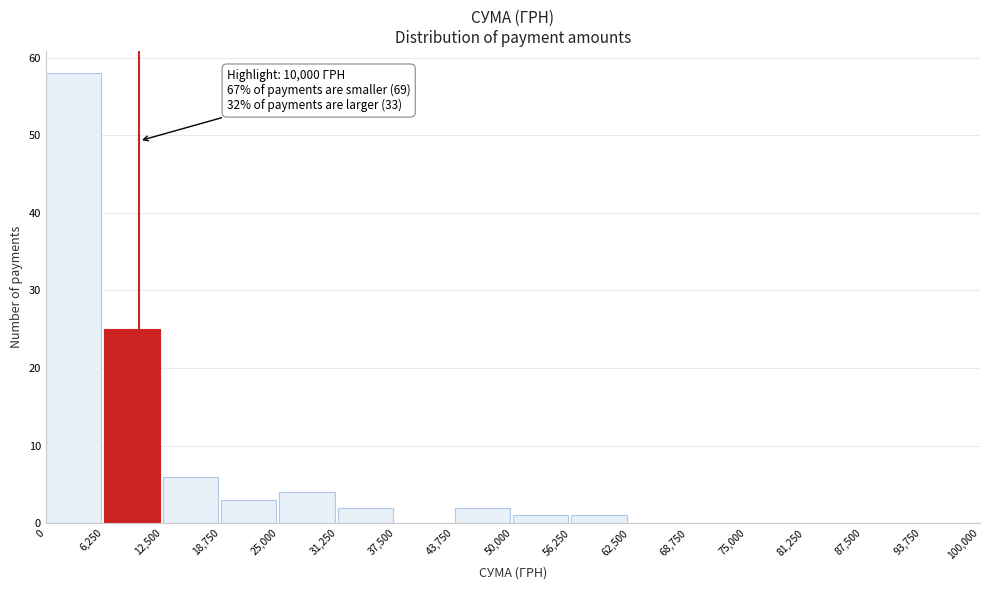

Over which range of the x-axis is the bar tallest?

0 to 6,250